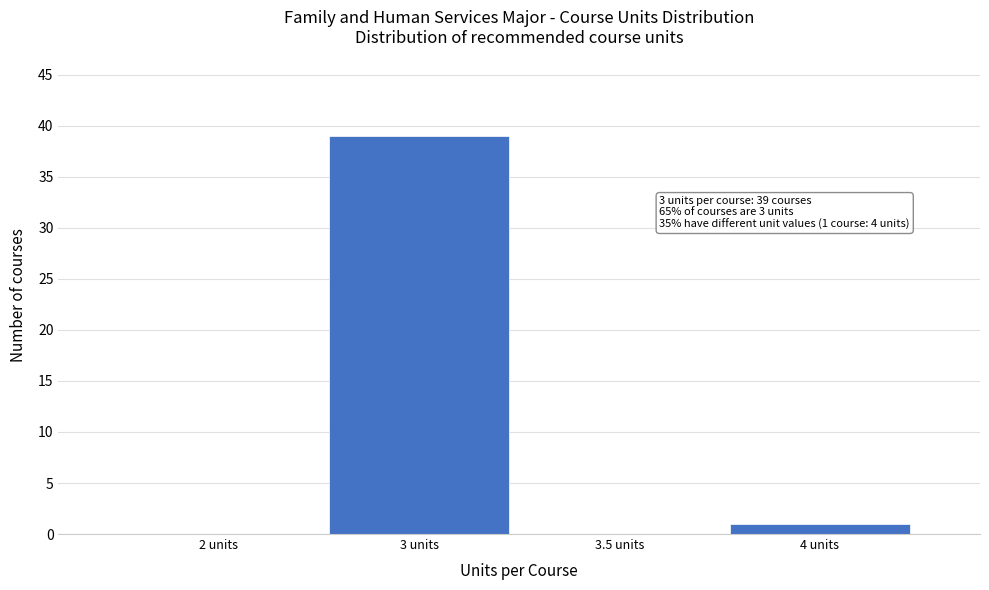

Reading left to right, extract all data points from this chart.

2 units=0	3 units=39	3.5 units=0	4 units=1